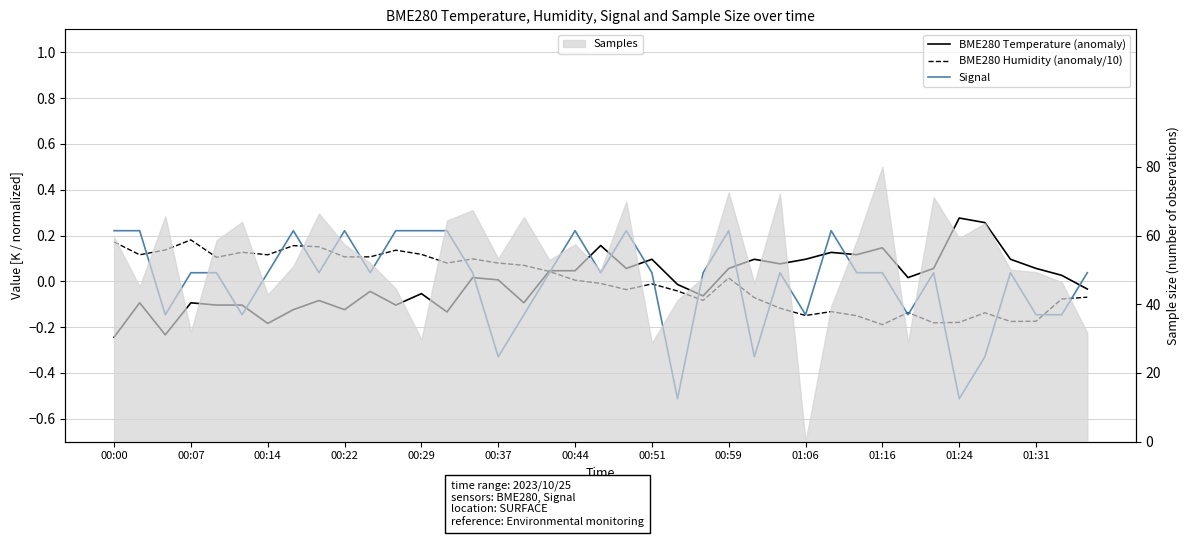

How many categories are shown in the chart?

39